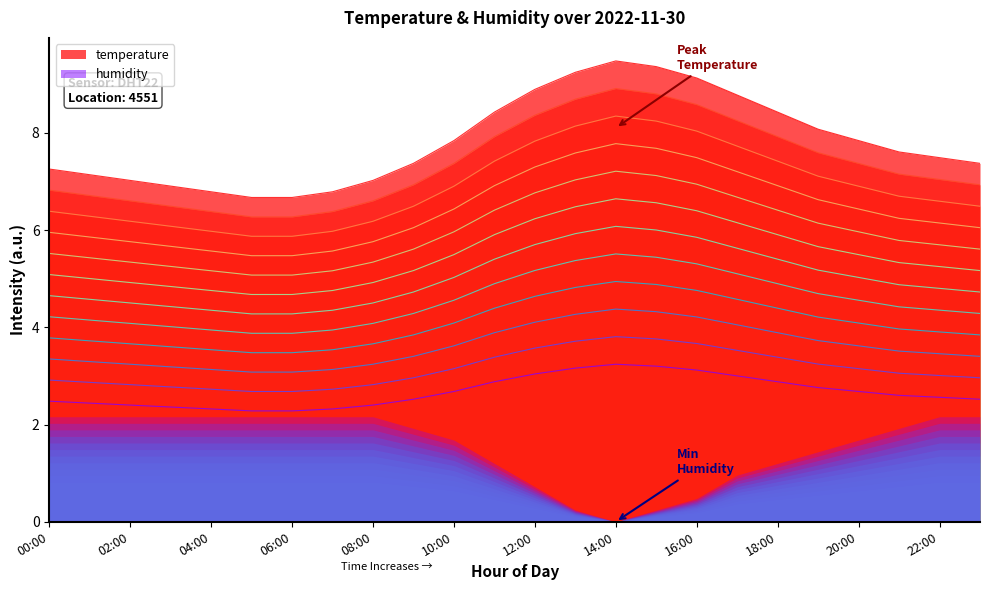

What is the highest value of the temperature series?

9.5